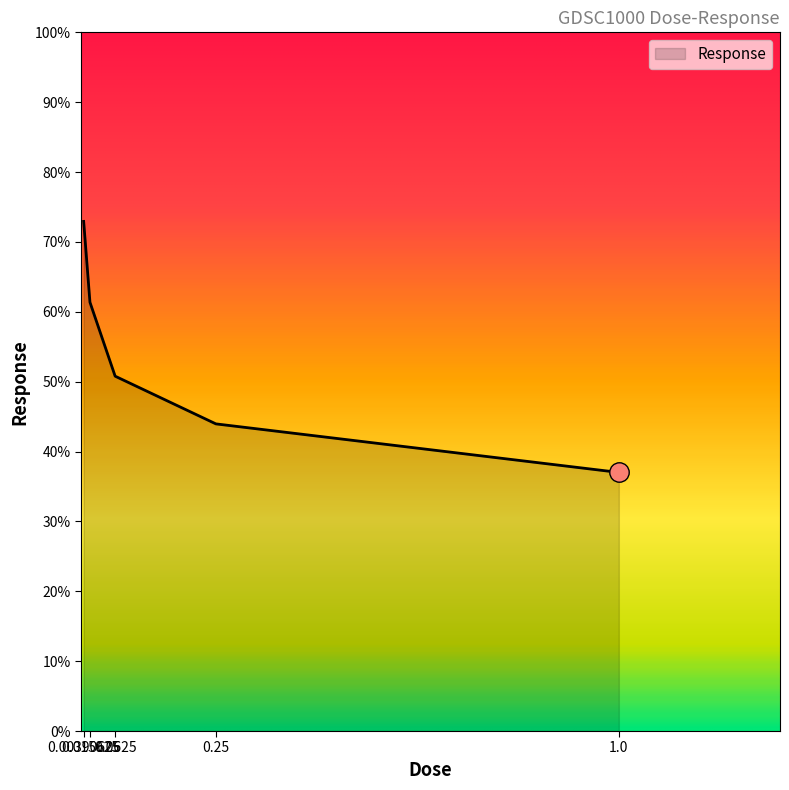

What is the sum of the values at 0.0625 and 0.015625?

112.2